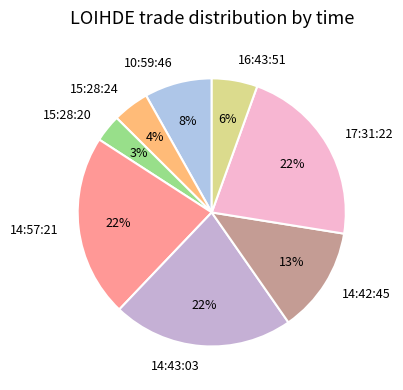

True or false: 10:59:46 accounts for 8% of the total.

True